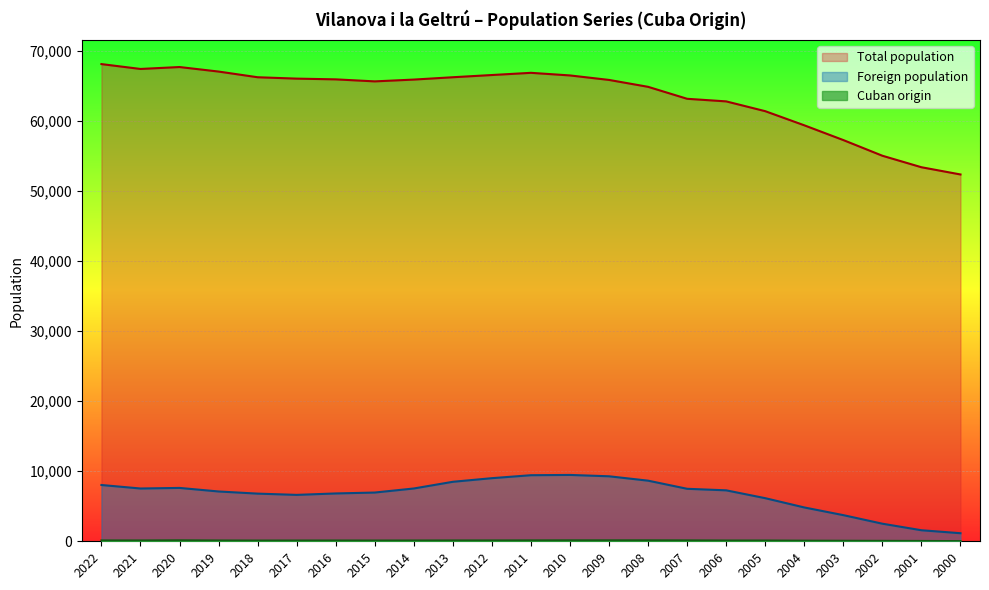

Between 2019 and 2011, which series saw the biggest shift?

Foreign population